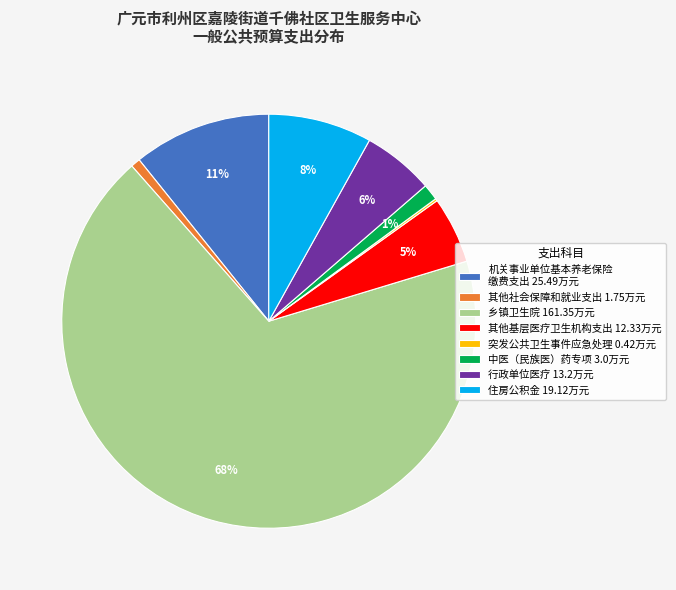

Between 行政单位医疗 13.2万元 and 中医（民族医）药专项 3.0万元, which is larger?

行政单位医疗 13.2万元